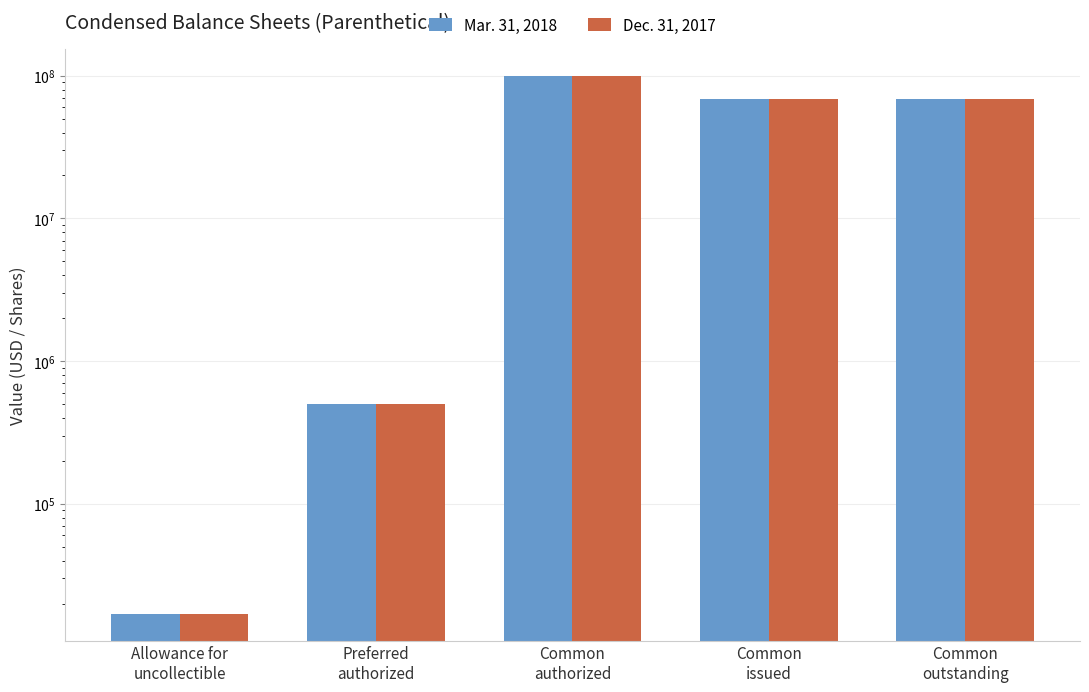

What is the label of the 5th bar from the left?

Common
outstanding